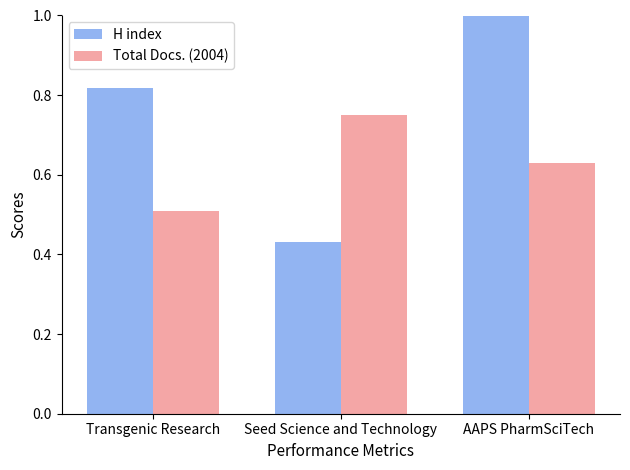

How many groups of bars are there?

3